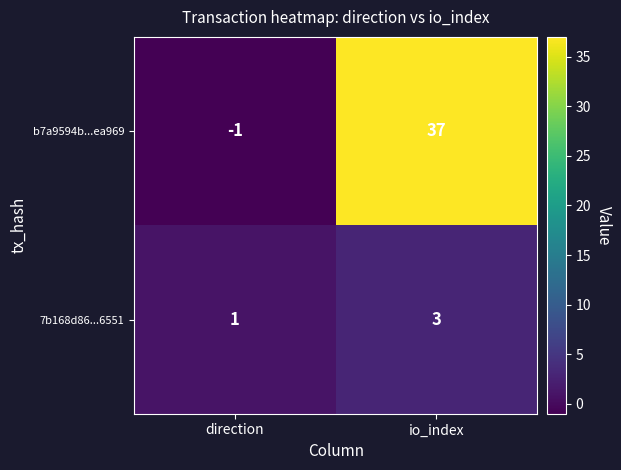

Which series has the largest total across all categories?

b7a9594b...ea969